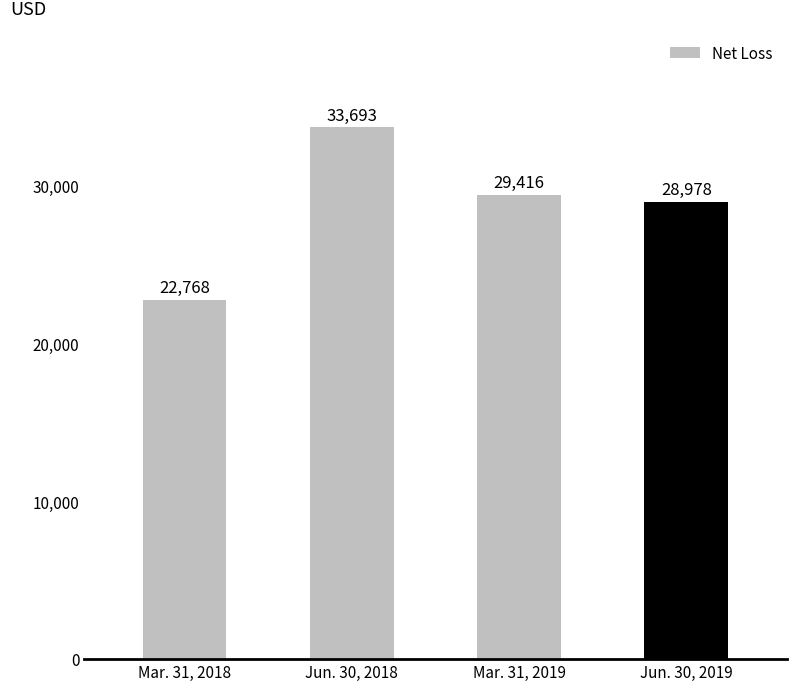

What is the difference between the maximum and minimum values?

10925